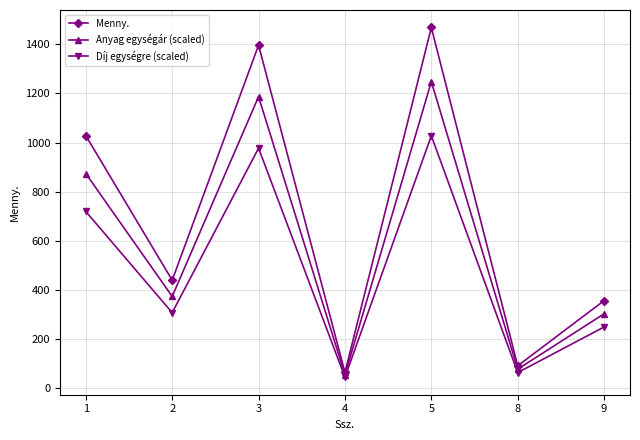

Where is the first local minimum for Díj egységre (scaled)?

2